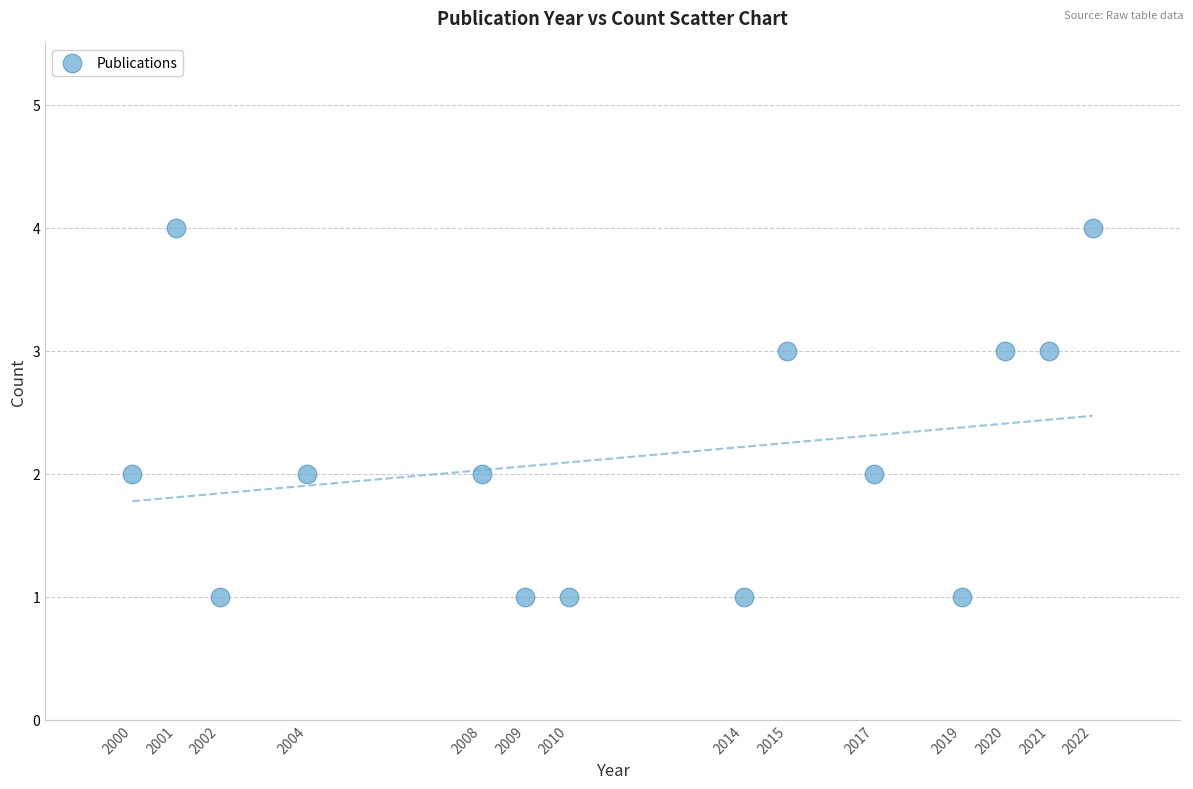

What is the range of X values (max minus min)?

22